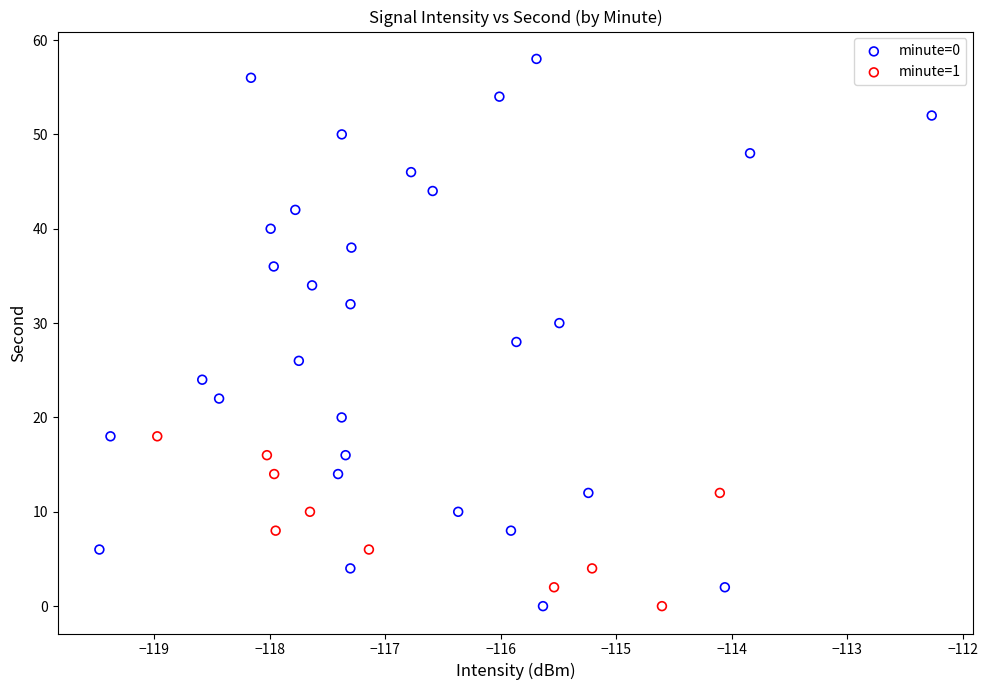

Which series reaches the maximum Y coordinate?

minute=0